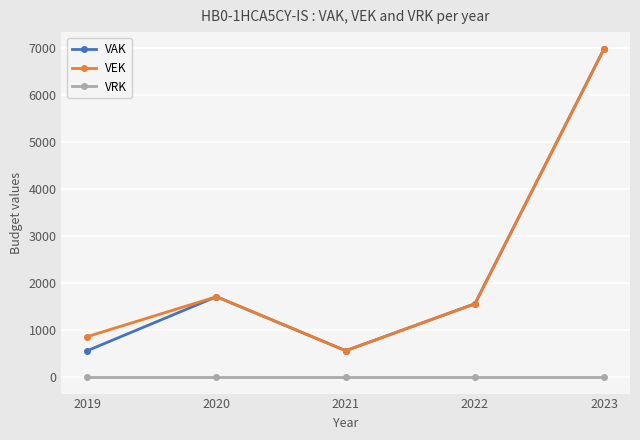

How many data points in VAK are less than 1563?

2